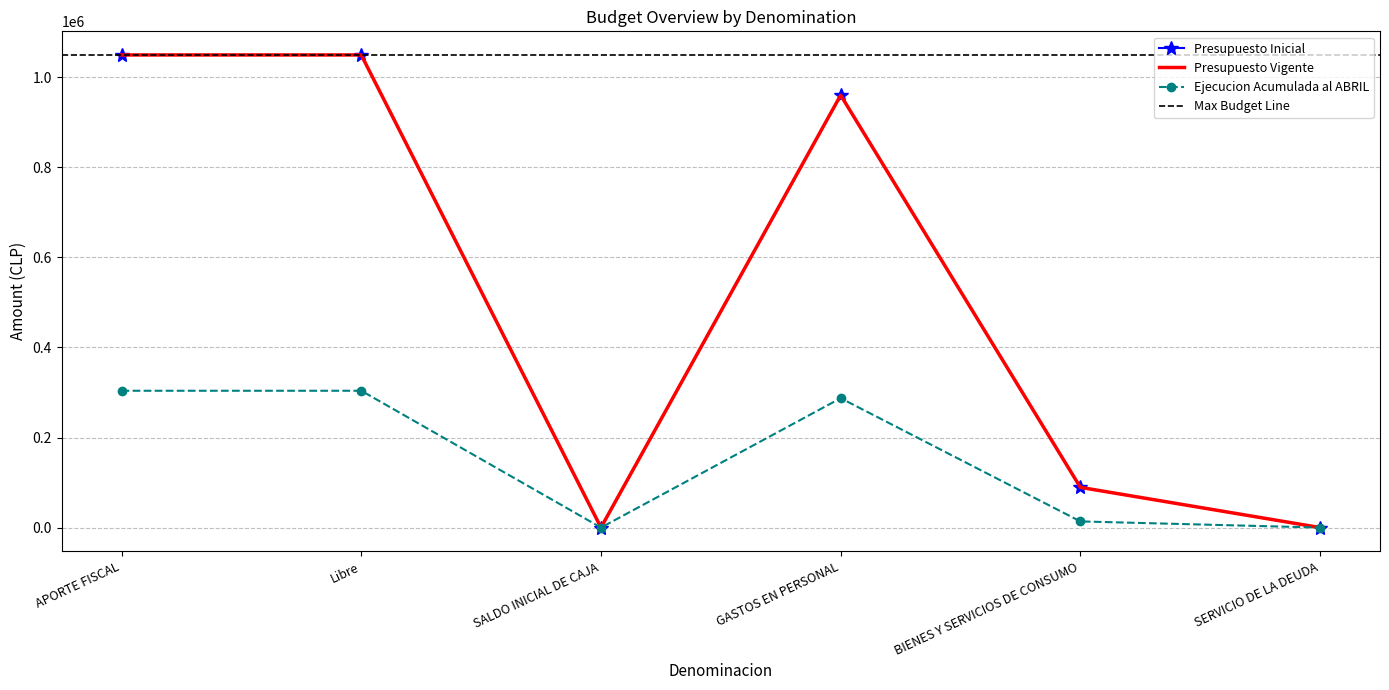

How many interior local peaks does the Ejecucion Acumulada al ABRIL series have?

1